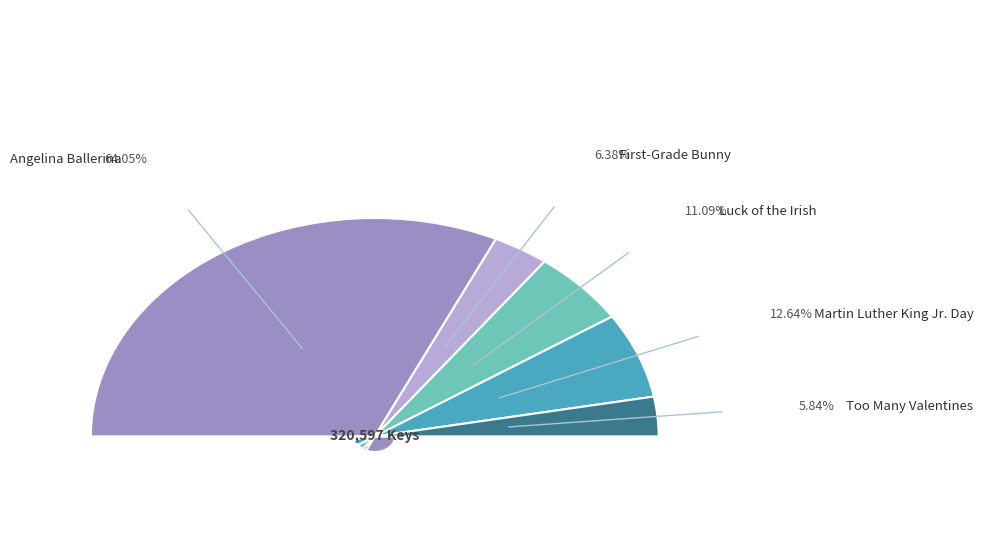

To the nearest percent, what is the combined percentage of Luck of the Irish and Martin Luther King Jr. Day?

24%